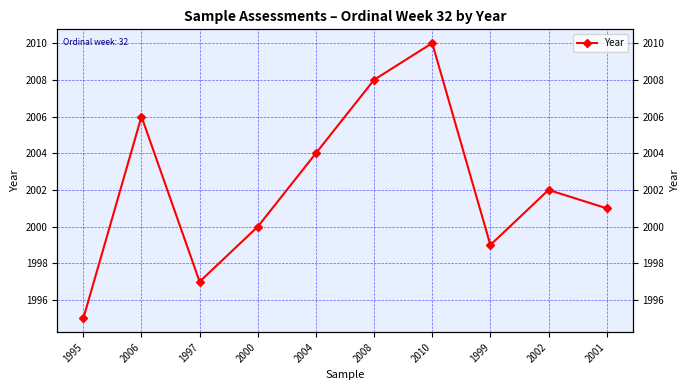

Reading right to left, extract all data points from this chart.

2001	2002	1999	2010	2008	2004	2000	1997	2006	1995